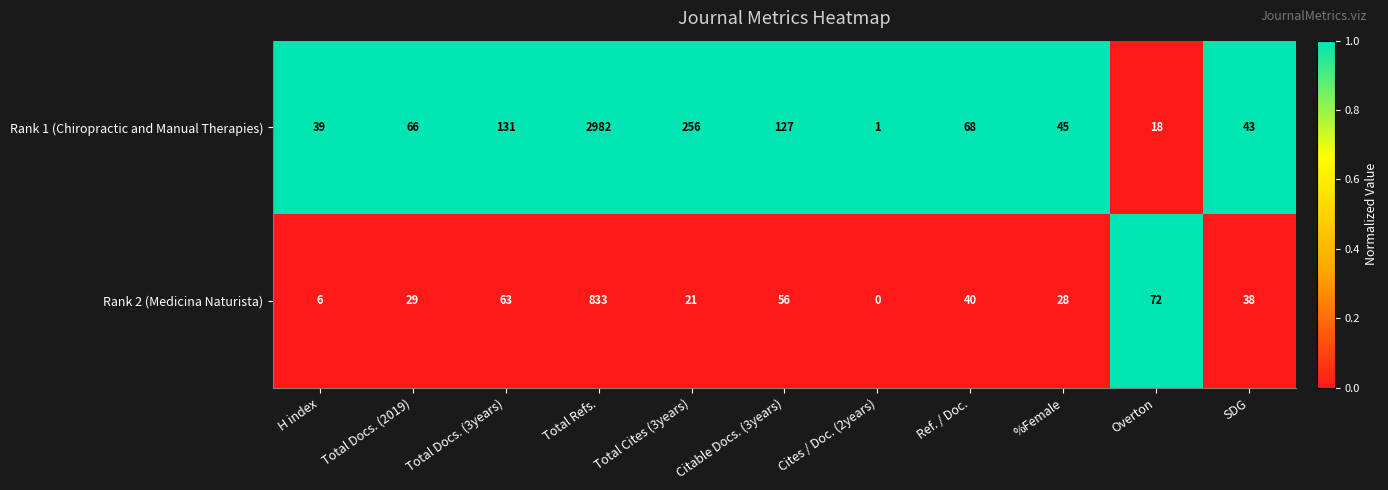

Where is Rank 2 (Medicina Naturista) nearest to the value 416?

Overton